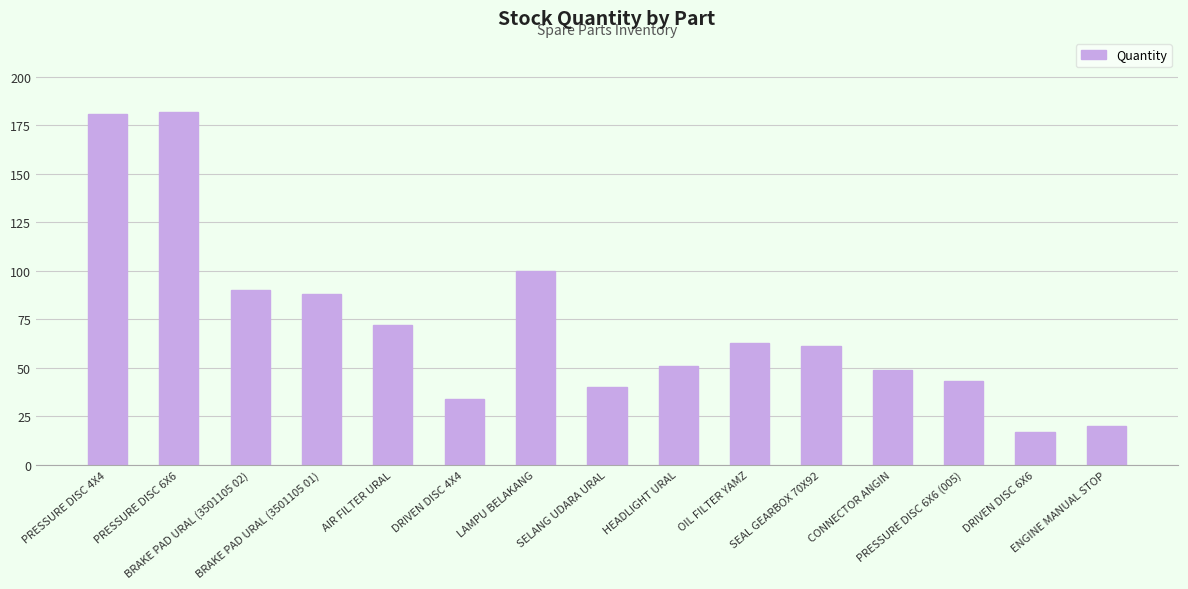

Are the bars grouped side by side (vs. stacked)?

No